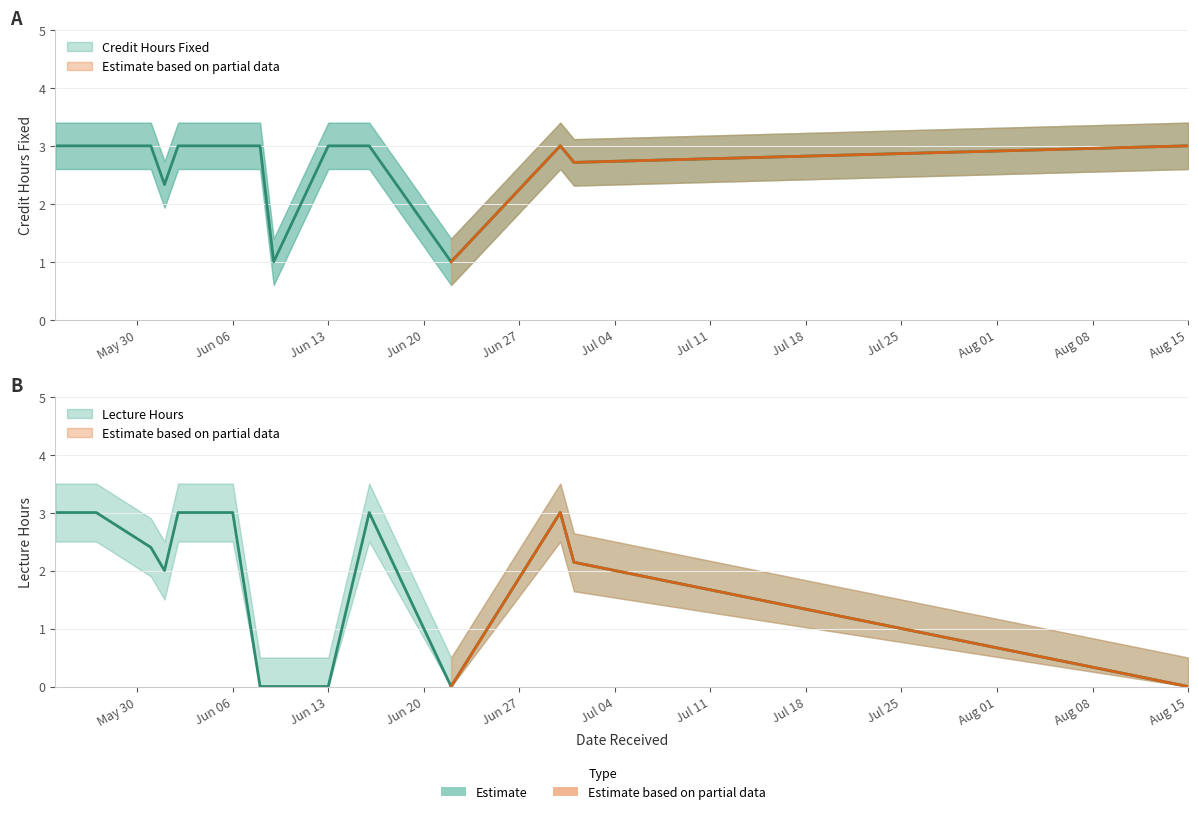

List the series in order of their peak value, highest first.

Credit Hours Fixed, Lecture Hours